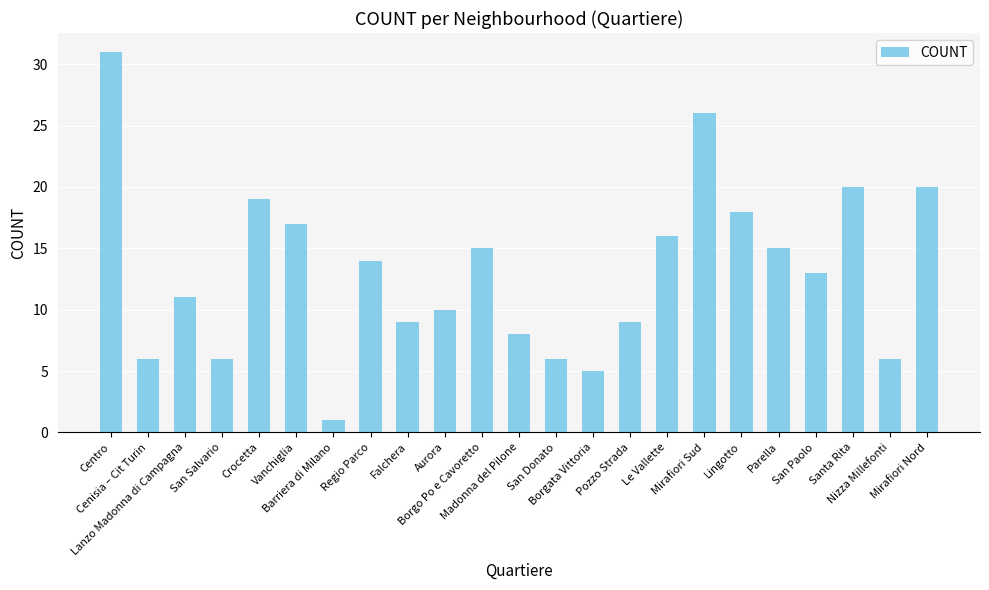

What is the sum of all values?

301